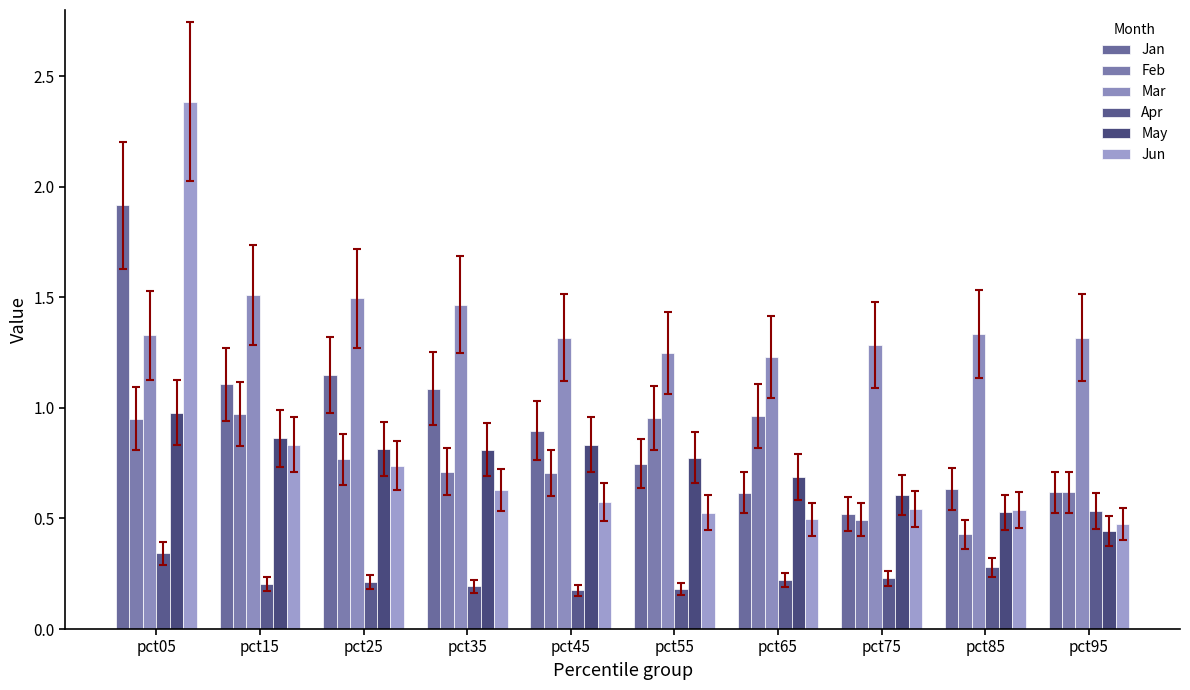

What is the total value across all series at pct15?

5.5